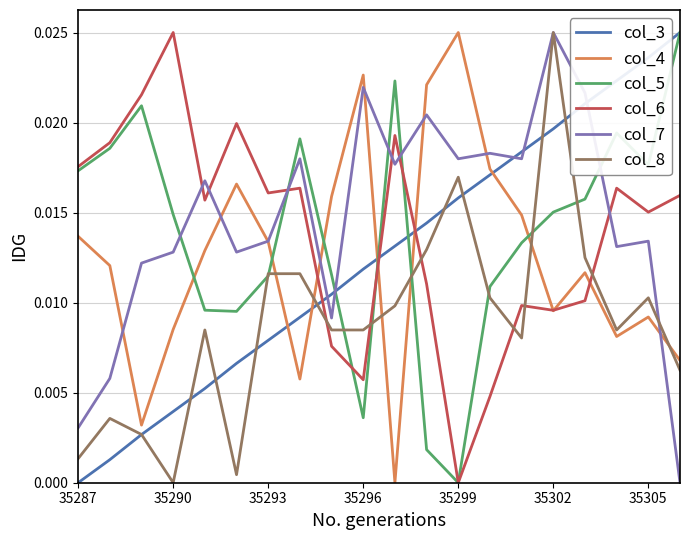

What are all the series names shown in the legend?

col_3, col_4, col_5, col_6, col_7, col_8